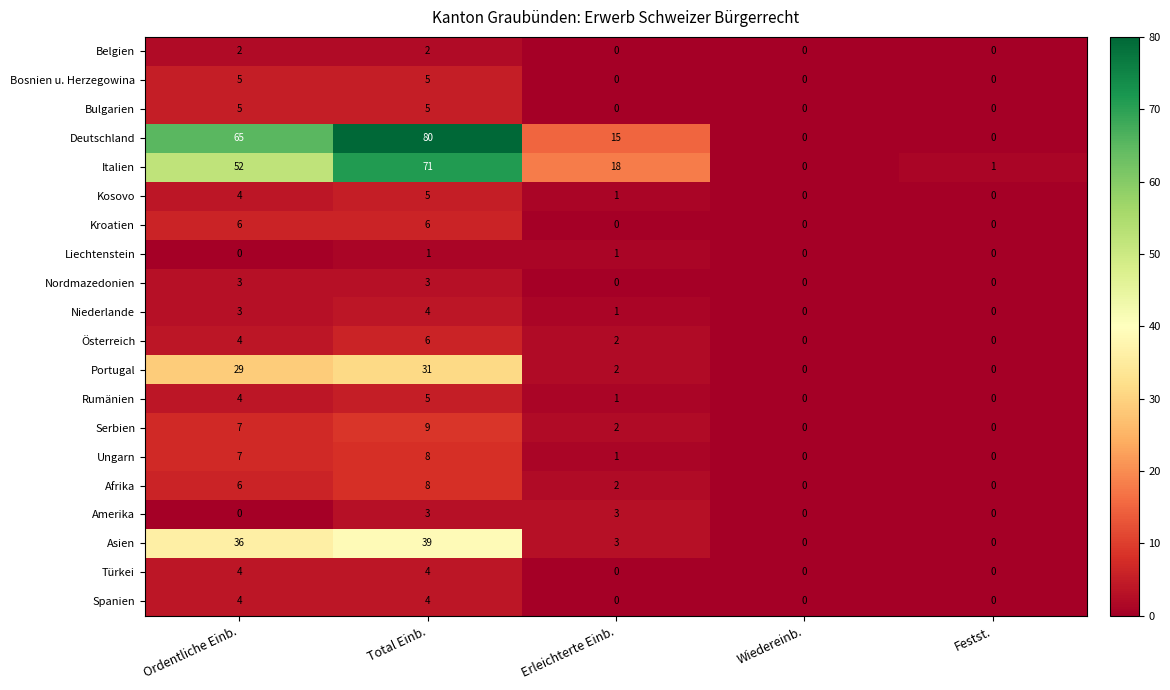

Which series has the largest range (max minus min)?

Deutschland